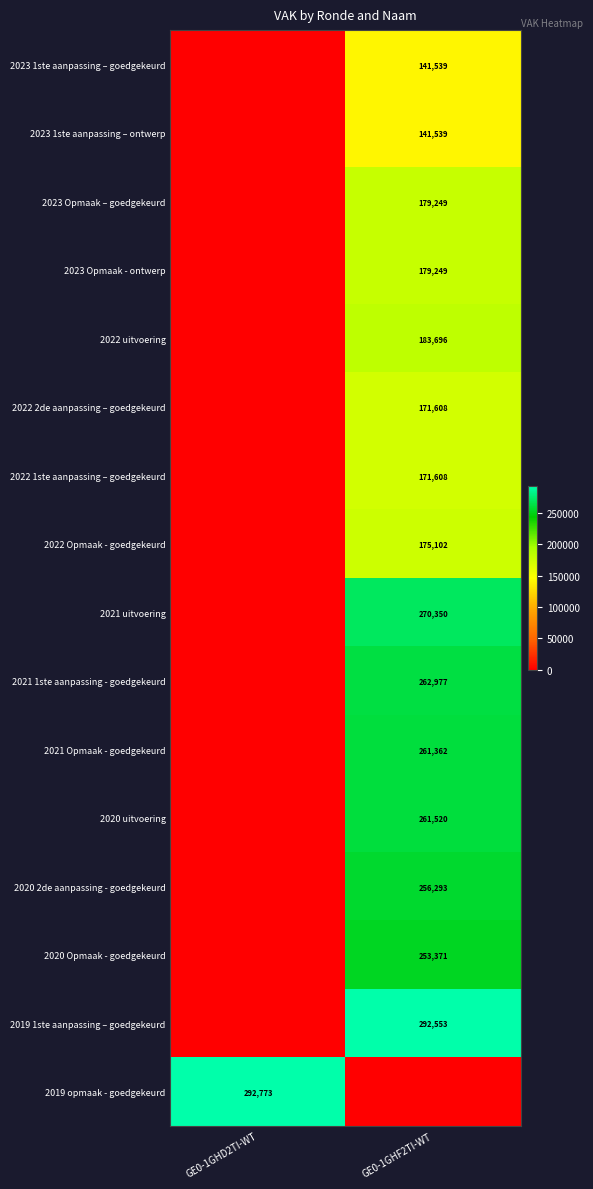

At which category is the sum across all series the highest?

GE0-1GHF2TI-WT